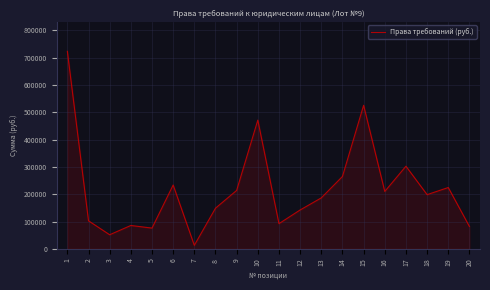

What is the difference between the values at 19 and 16?

14357.4